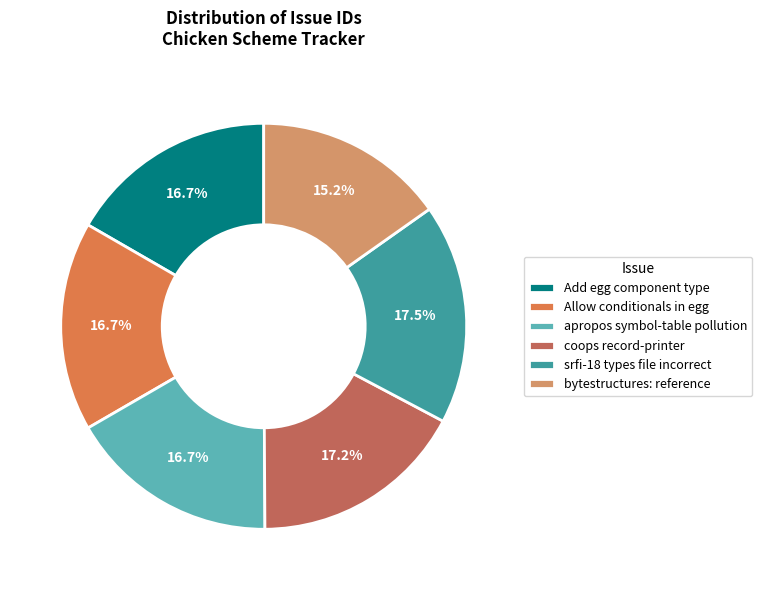

Do srfi-18 types file incorrect and Allow conditionals in egg together represent more than half of the pie?

No